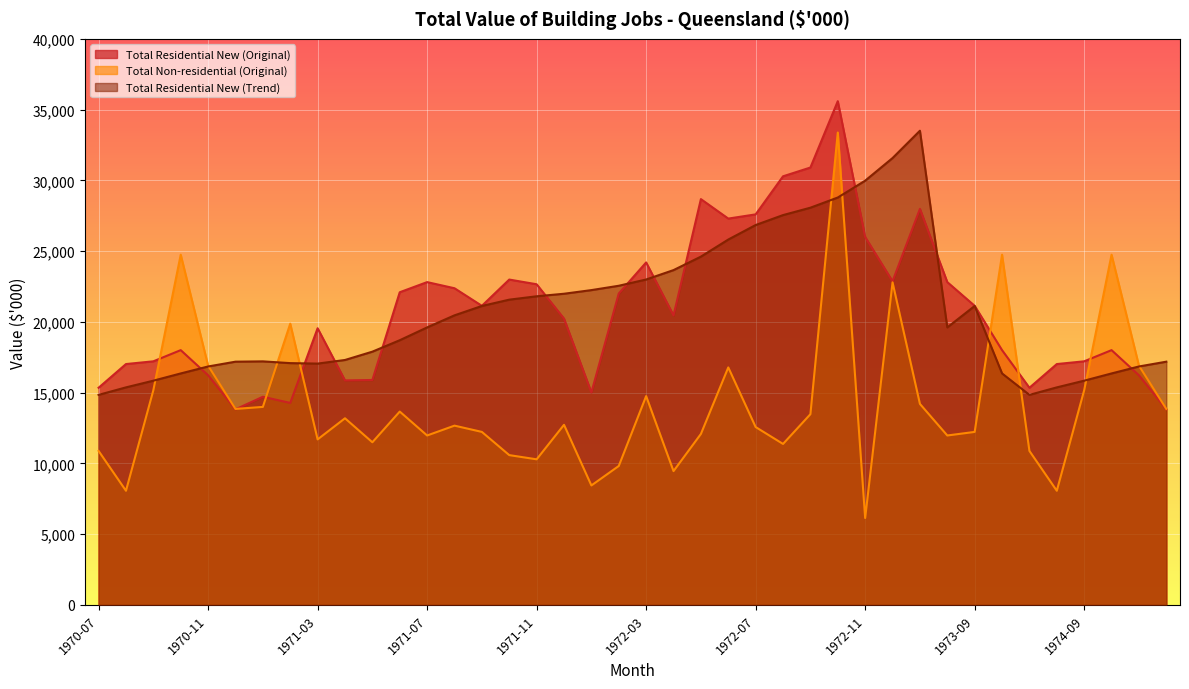

How many interior local peaks does the Total Residential New (Original) series have?

10